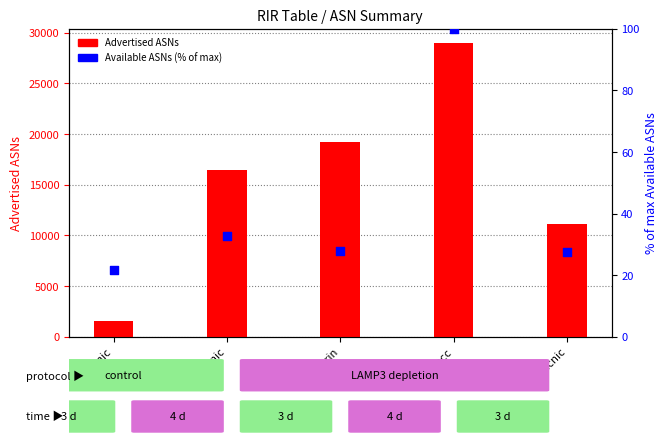

At how many categories does at least one series exceed 14253?

3